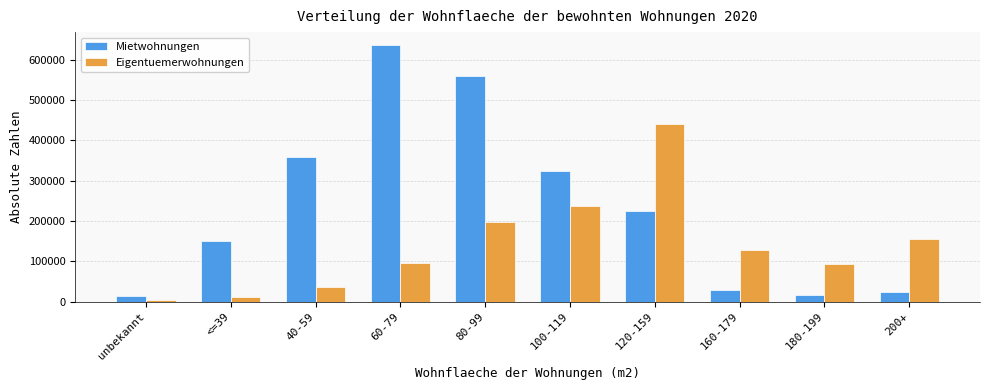

The value of Mietwohnungen at 80-99 is 559468. True or false?

True